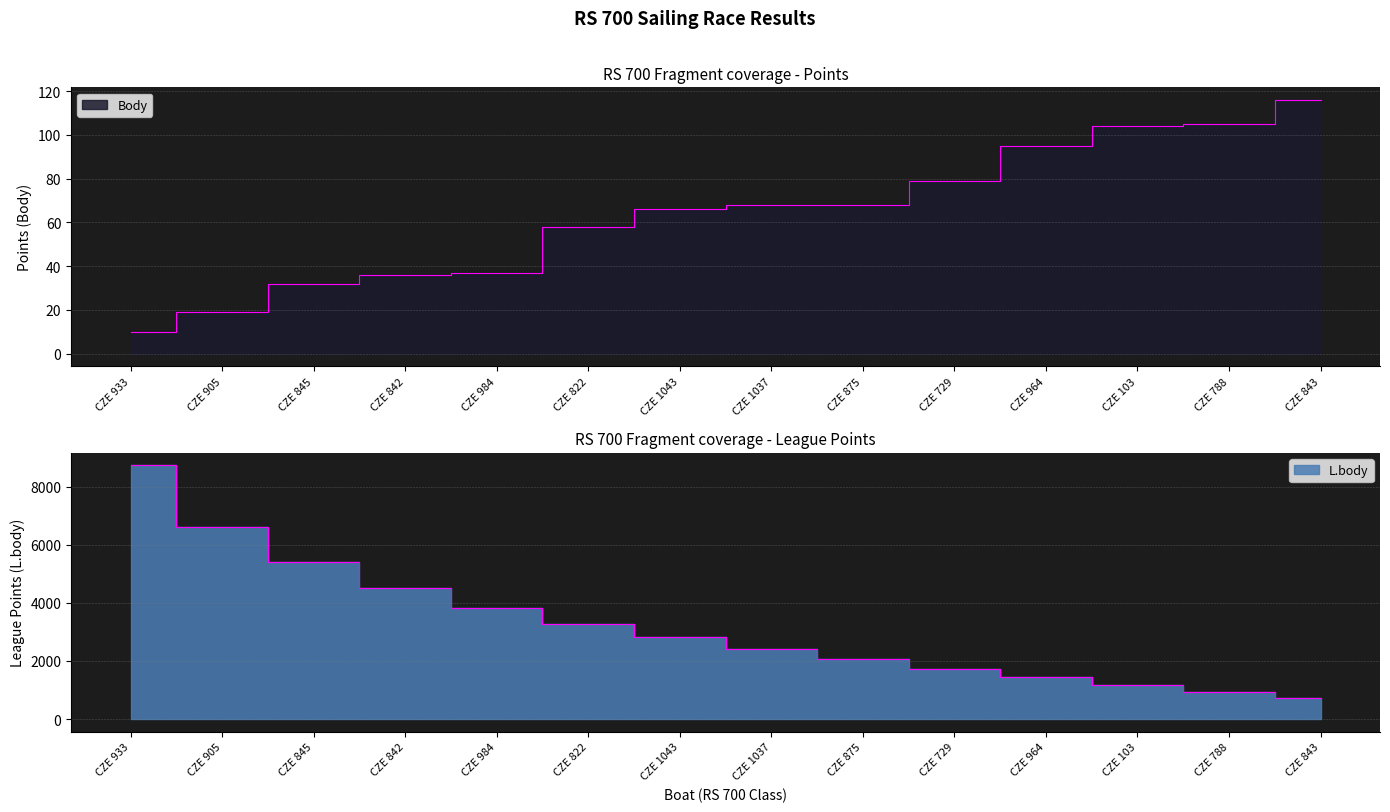

What are all the series names shown in the legend?

Body, L.body